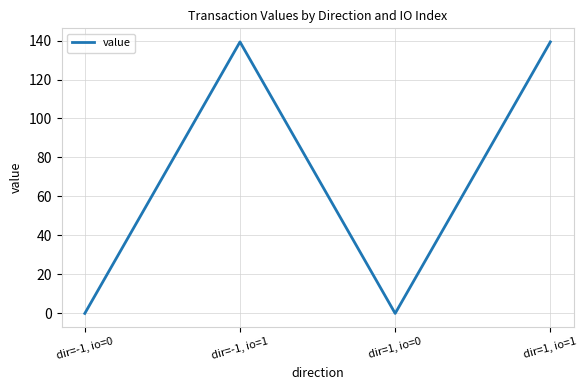

Where does the data first go above 139?

dir=-1, io=1